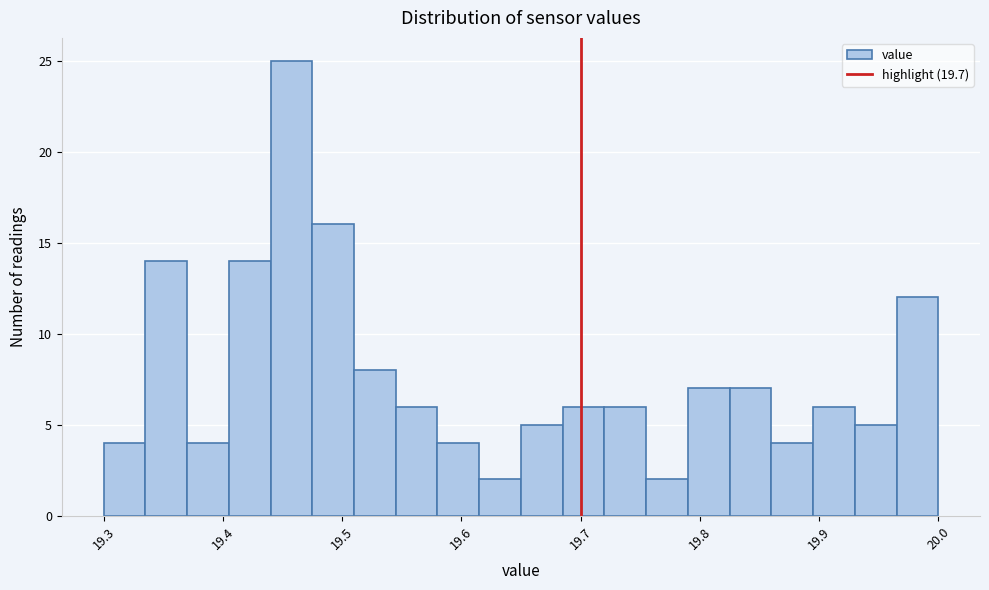

Around what value on the x-axis is the tallest bar? Give the approximate position of its centre, as read against the axis.

19.46